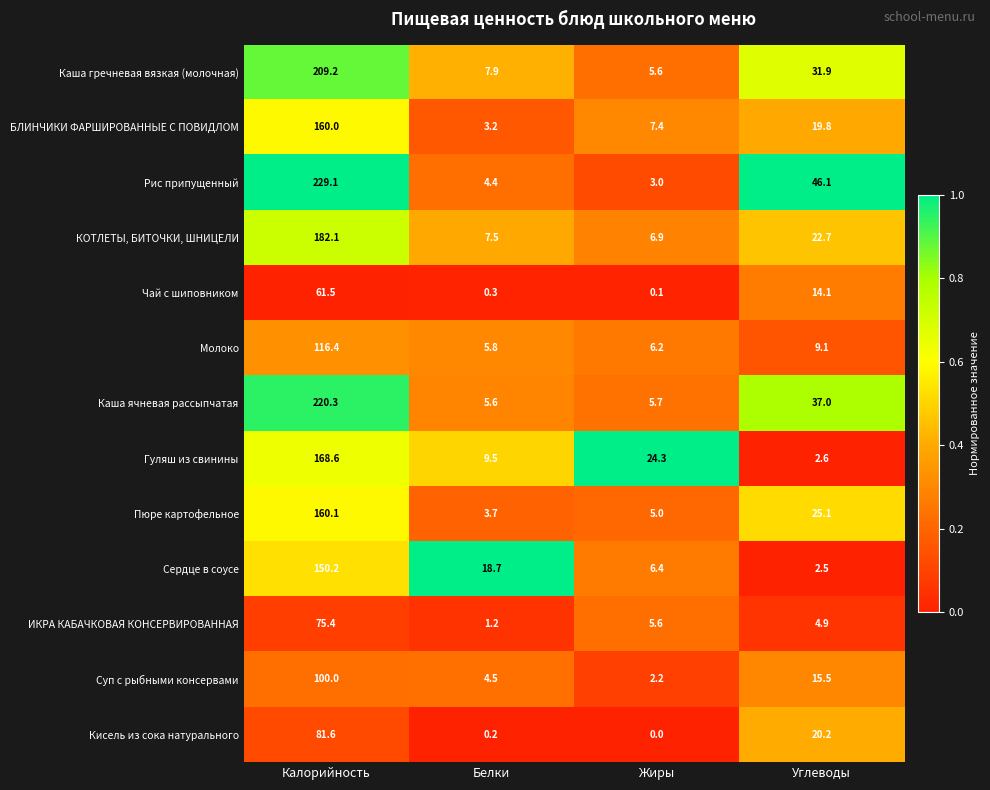

Between Белки and Углеводы, which series saw the biggest shift?

Рис припущенный